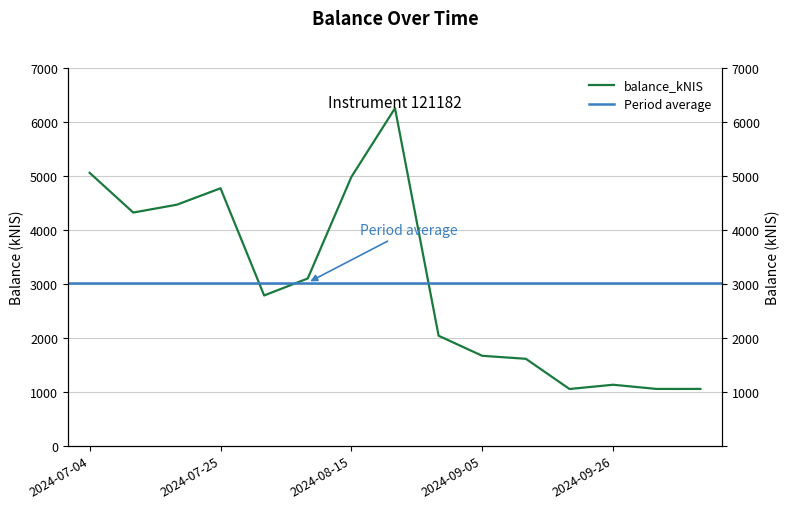

Which label corresponds to the largest value in the chart?

2024-08-22